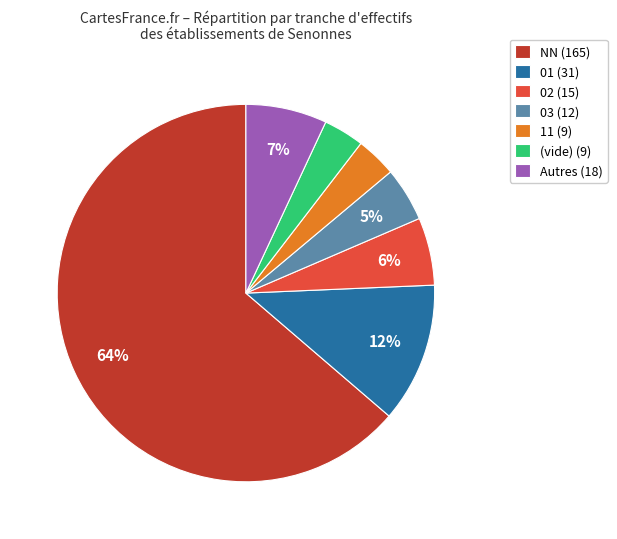

The 03 (12) slice represents 5% of the pie. True or false?

True